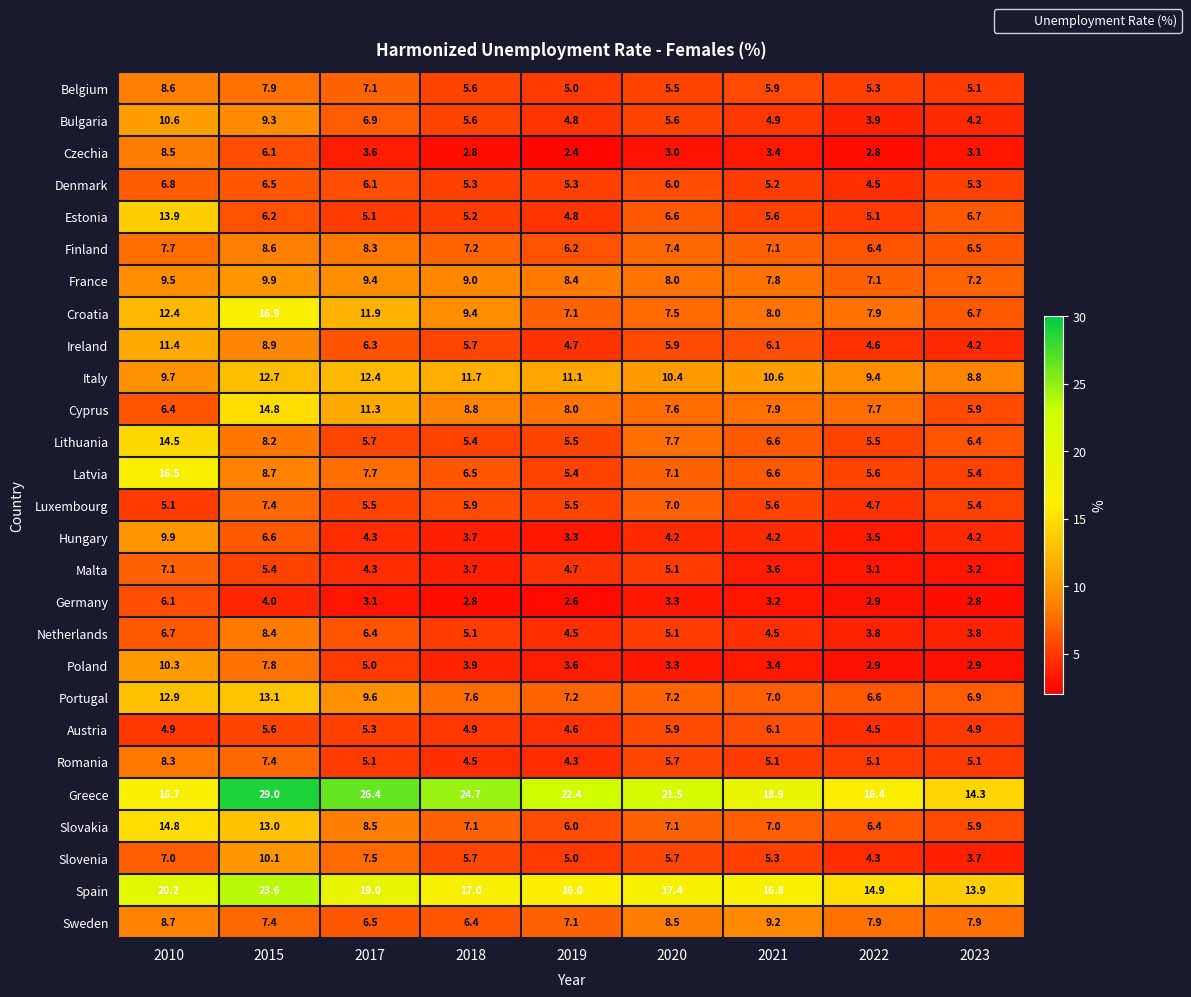

What is the minimum value shown in the chart?

2.4